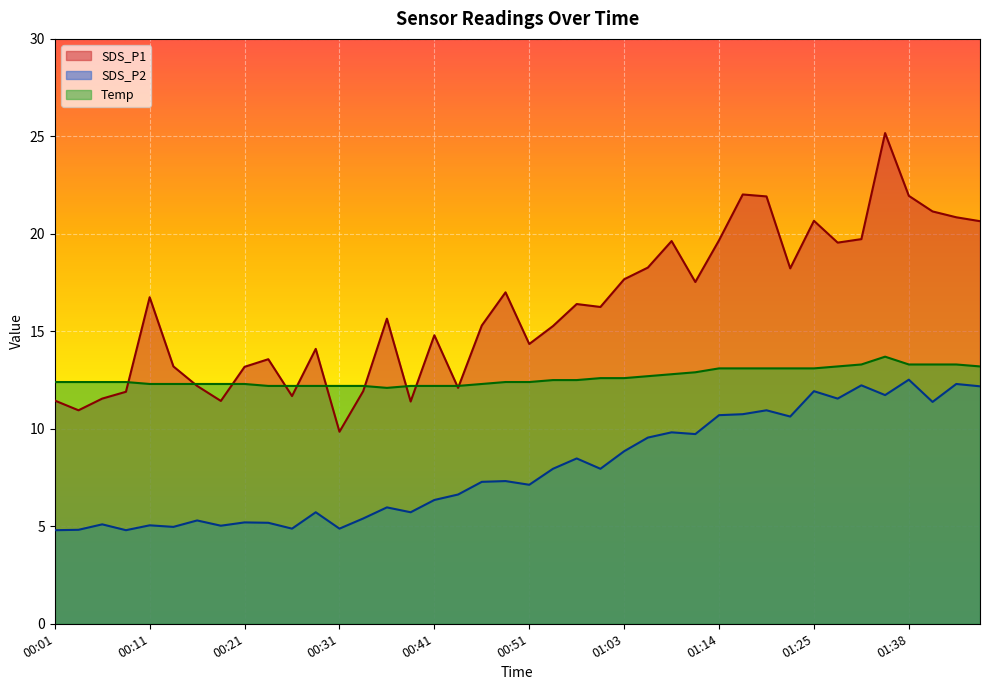

Rank the series by their average value, from lowest to highest.

SDS_P2, Temp, SDS_P1